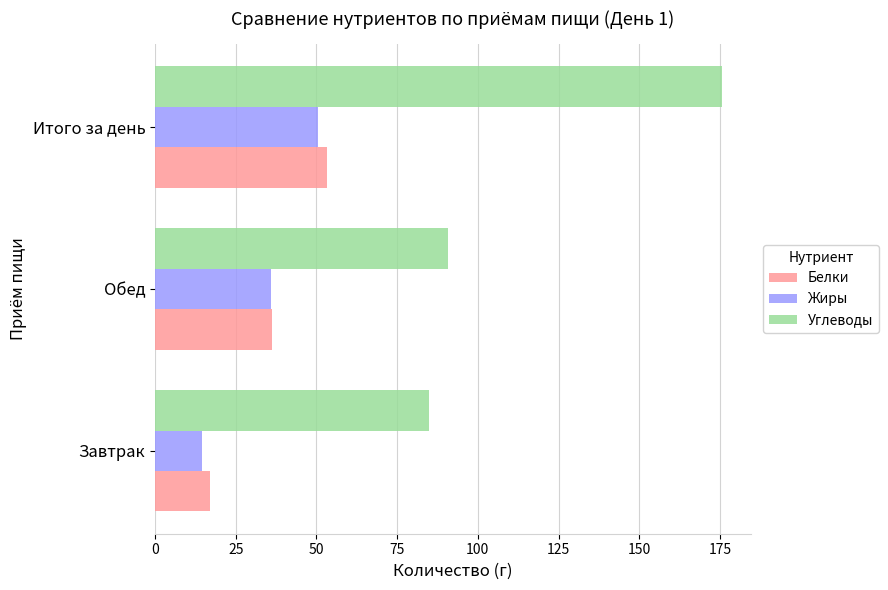

Rank the categories by Углеводы value from highest to lowest.

Итого за день, Обед, Завтрак